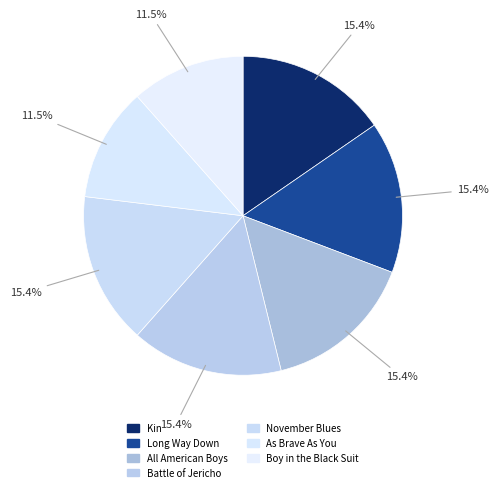

Is it true that Battle of Jericho is 22% of the pie?

False